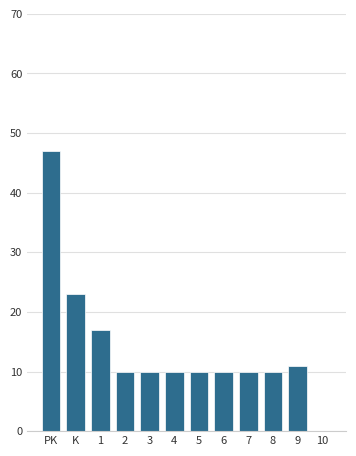

Reading left to right, extract all data points from this chart.

PK=47	K=23	1=17	2=10	3=10	4=10	5=10	6=10	7=10	8=10	9=11	10=0